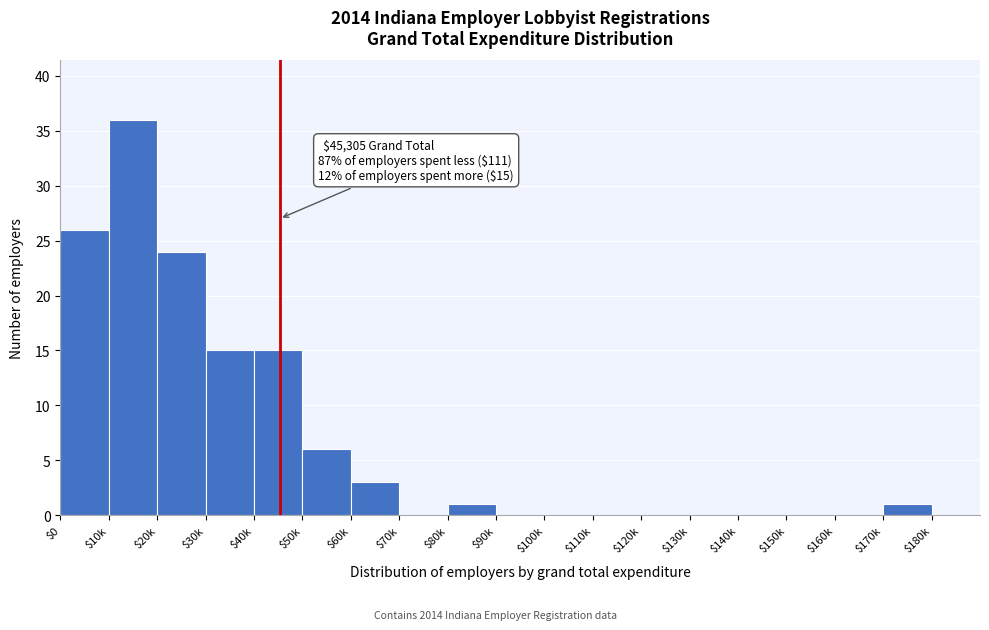

What is the greatest value displayed?

36